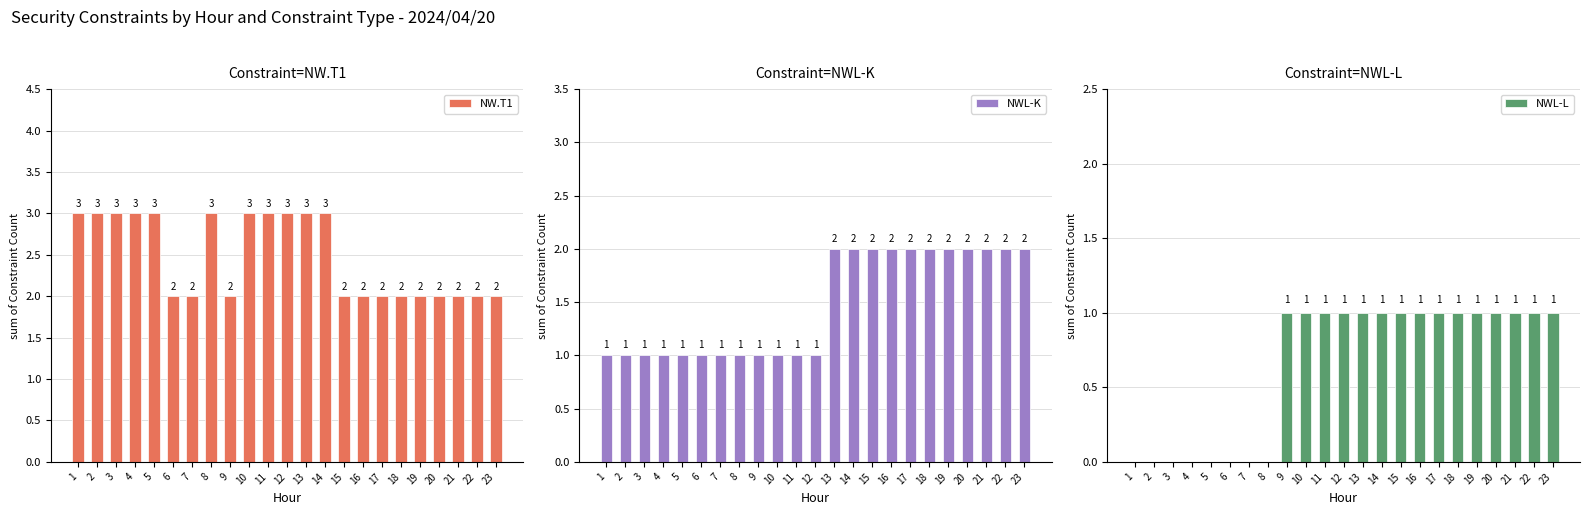

Which category has the highest value in the NWL-K series?

13